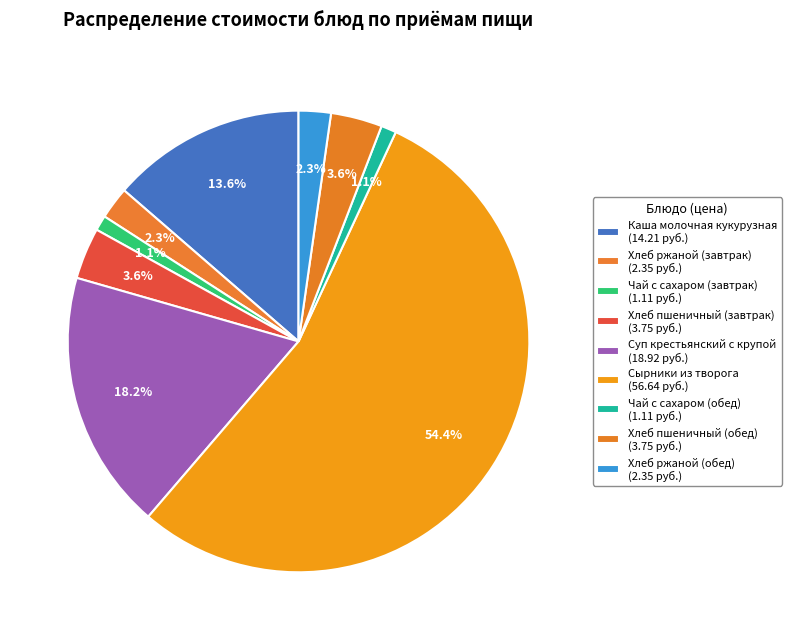

What is the smallest slice in the pie chart?

Чай с сахаром (завтрак)